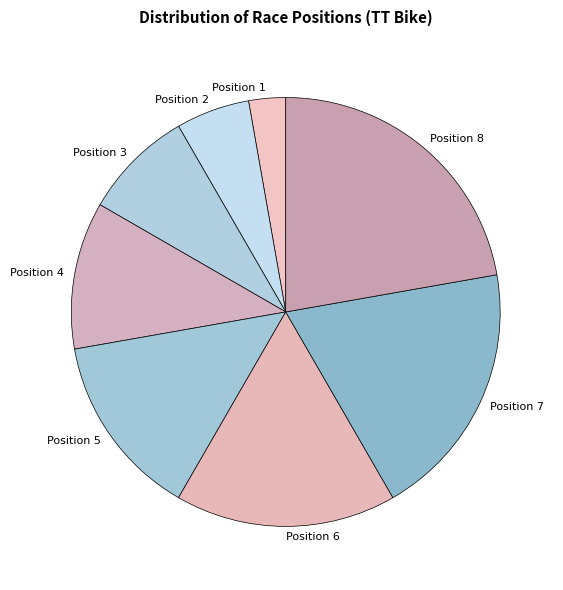

What is the smallest slice in the pie chart?

Position 1